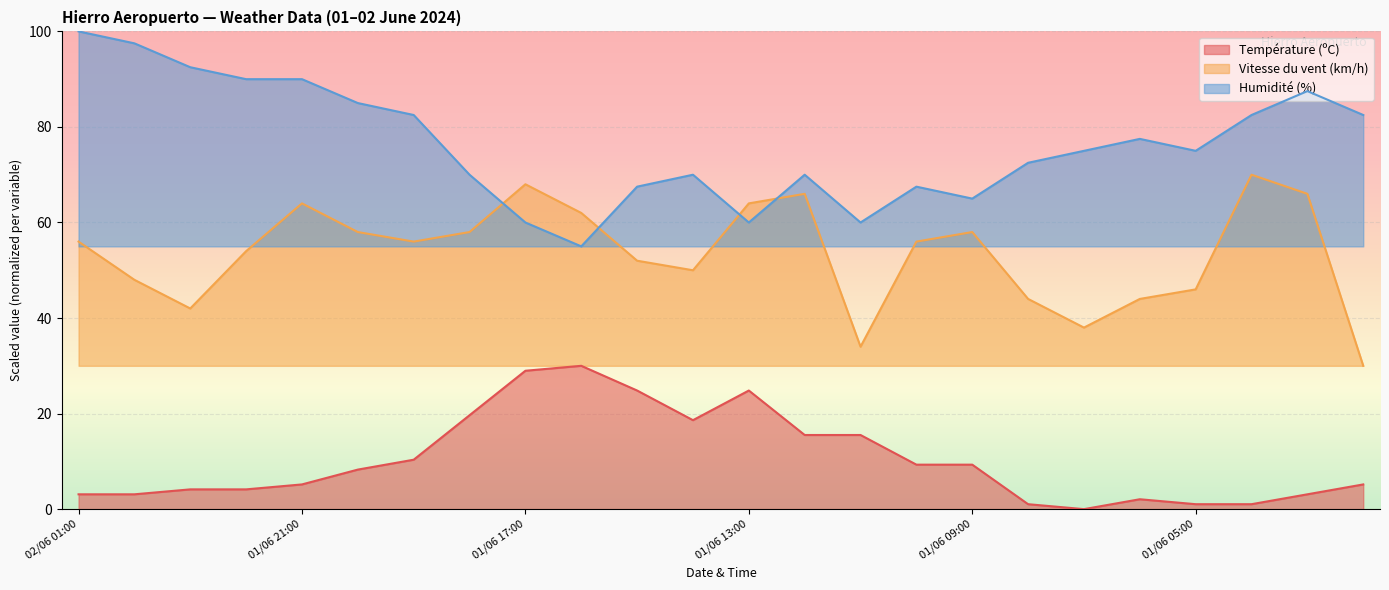

What is the average value of the Température (ºC) series?

10.3